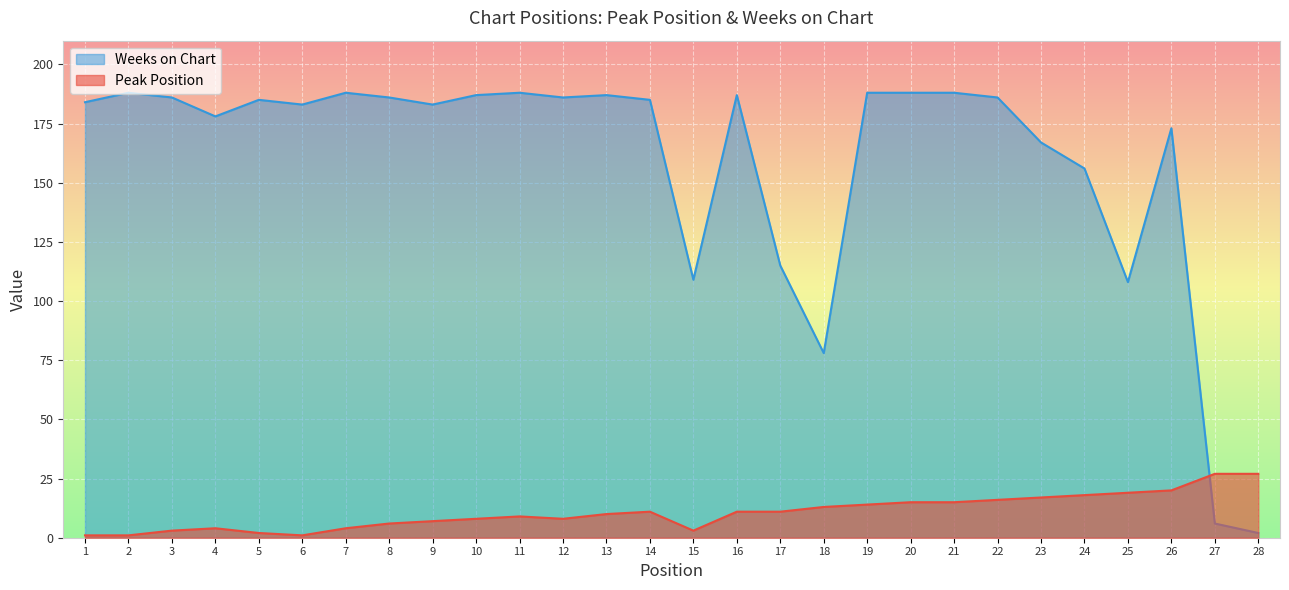

How many lines are shown in the chart?

2